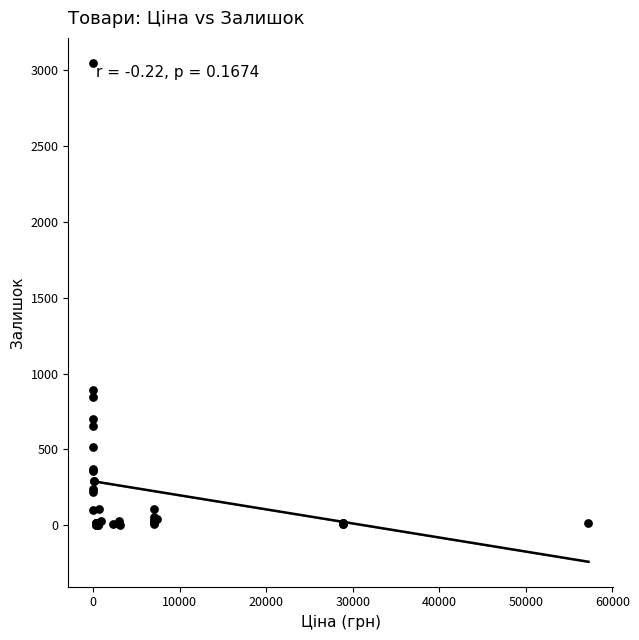

What Y value in the scatter plot is closest to 1524?

894